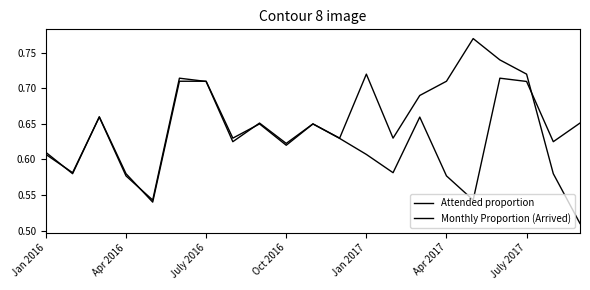

At which category is the sum across all series the highest?

17